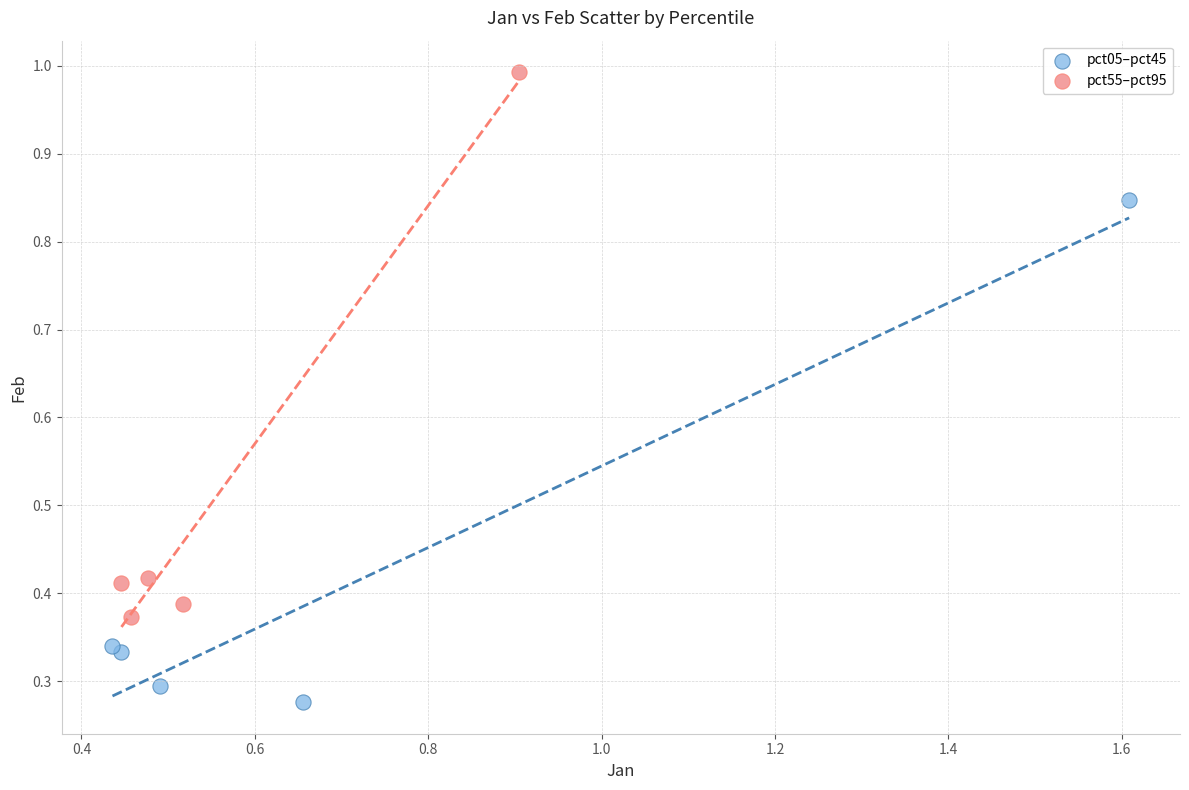

Which series reaches the maximum Y coordinate?

pct55–pct95